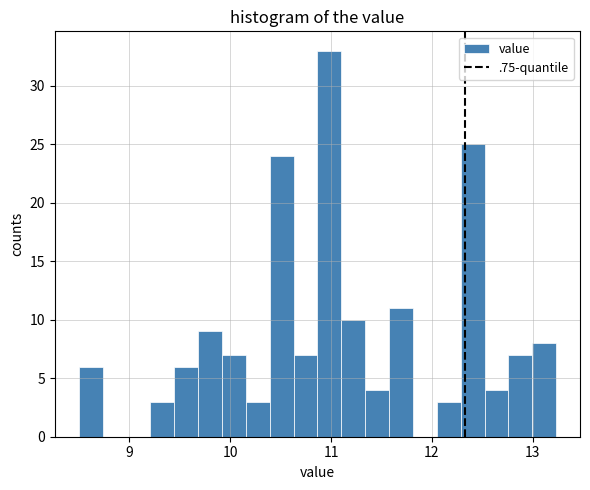

Read against the x-axis, roughly where is the centre of the tallest bar?

11.0